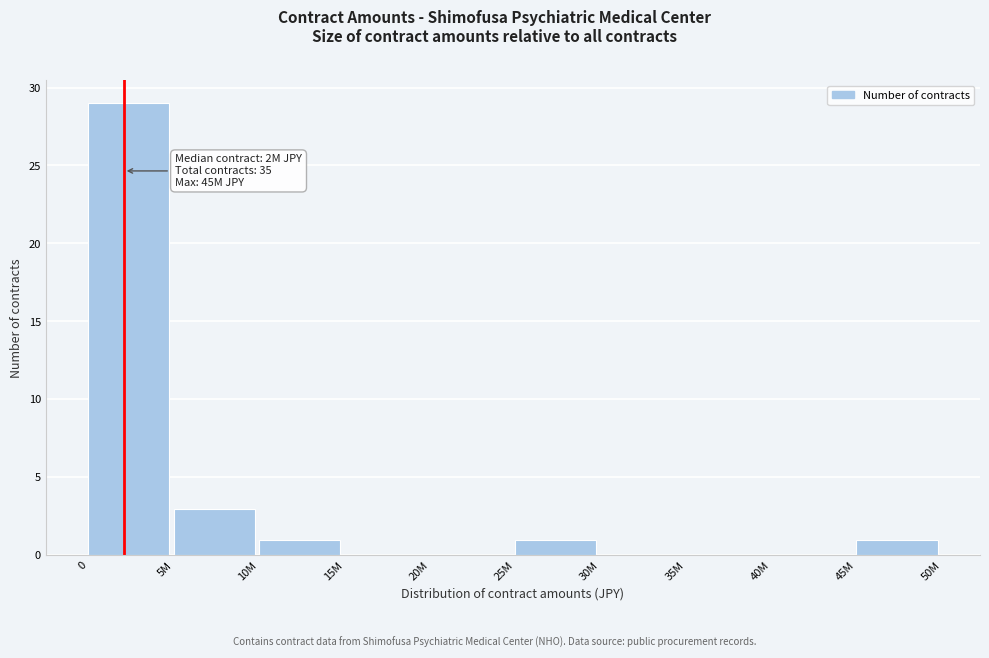

Reading left to right, transcribe all the data shown in this chart.

0=29	5M=3	10M=1	15M=0	20M=0	25M=1	30M=0	35M=0	40M=0	45M=1